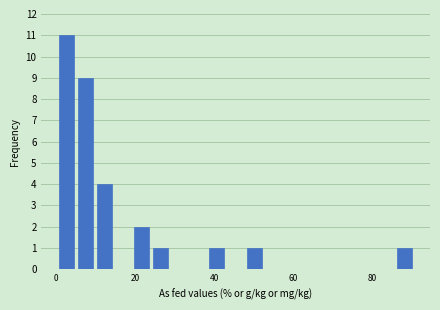

Around what value on the x-axis is the tallest bar? Give the approximate position of its centre, as read against the axis.

2